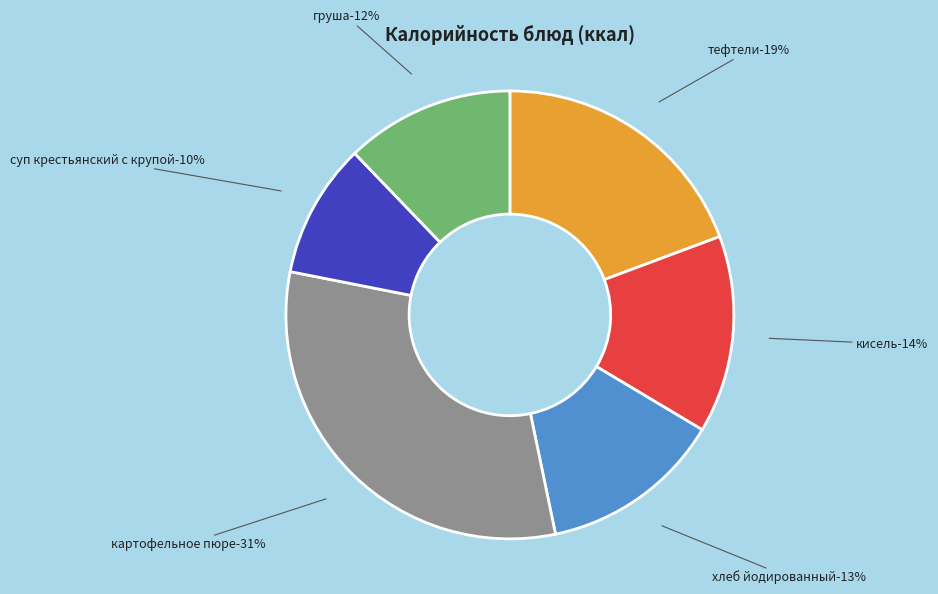

Is there any slice that represents more than half of the pie?

No